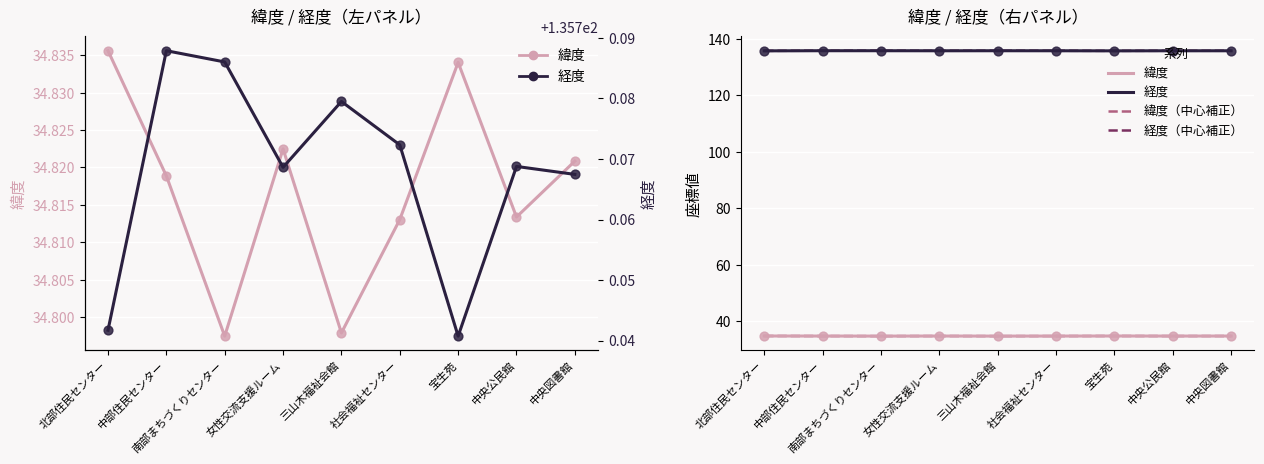

Which series has the widest spread of Y values?

経度